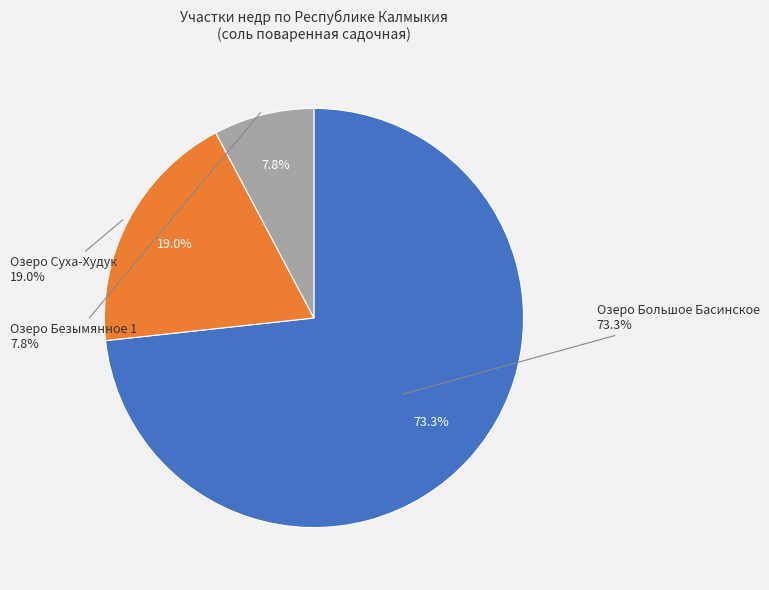

Which category accounts for the majority?

Озеро Большое Басинское